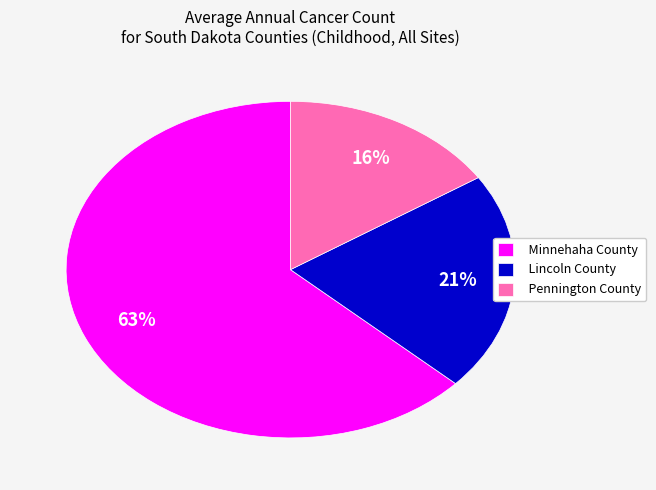

Is there any slice that represents more than half of the pie?

Yes